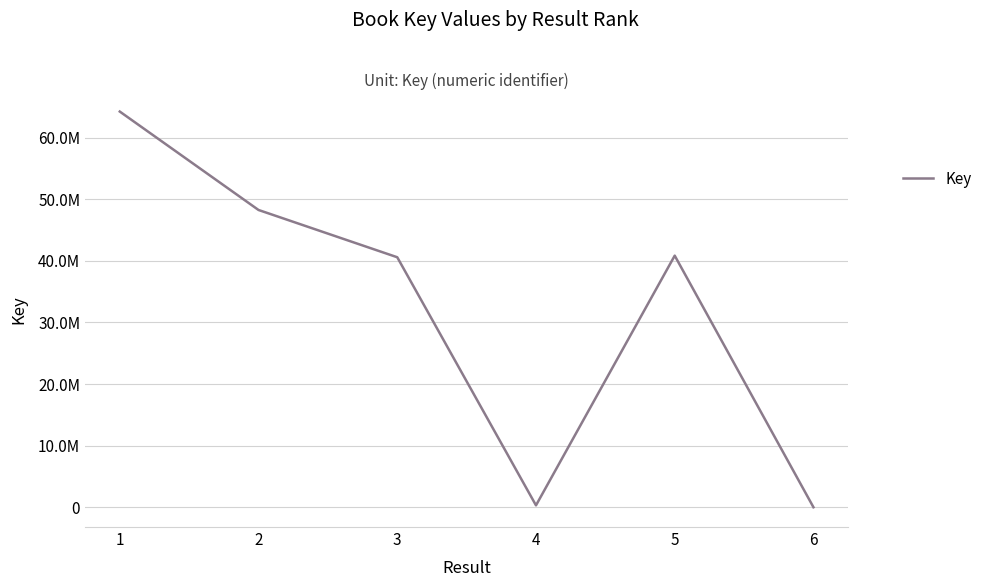

What is the difference between the values at 2 and 6?

48260227